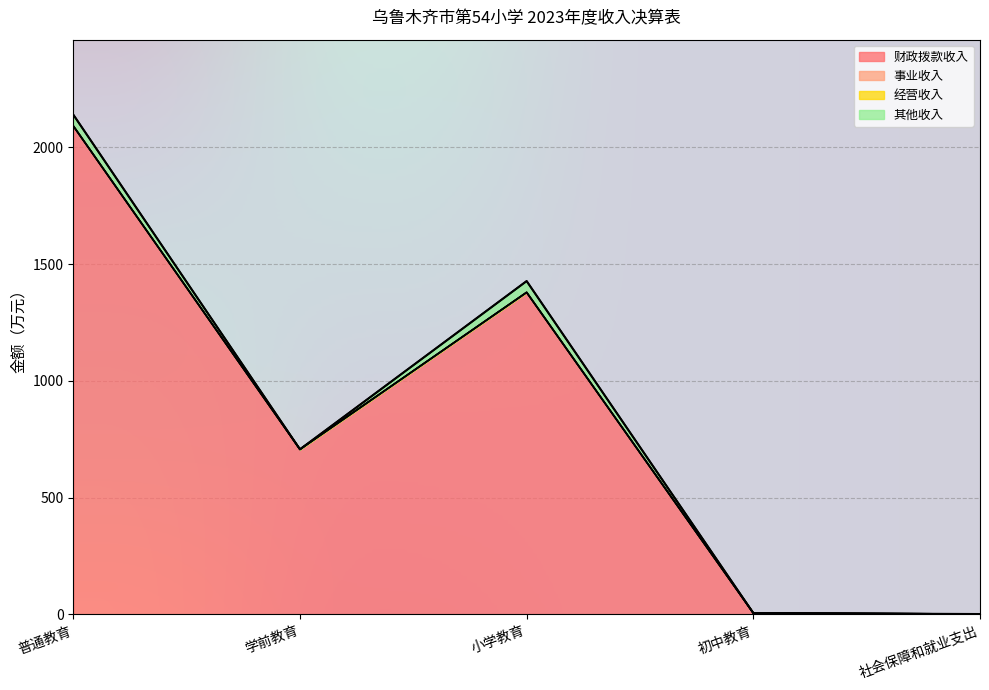

What is the lowest value of the 财政拨款收入 series?

1.6